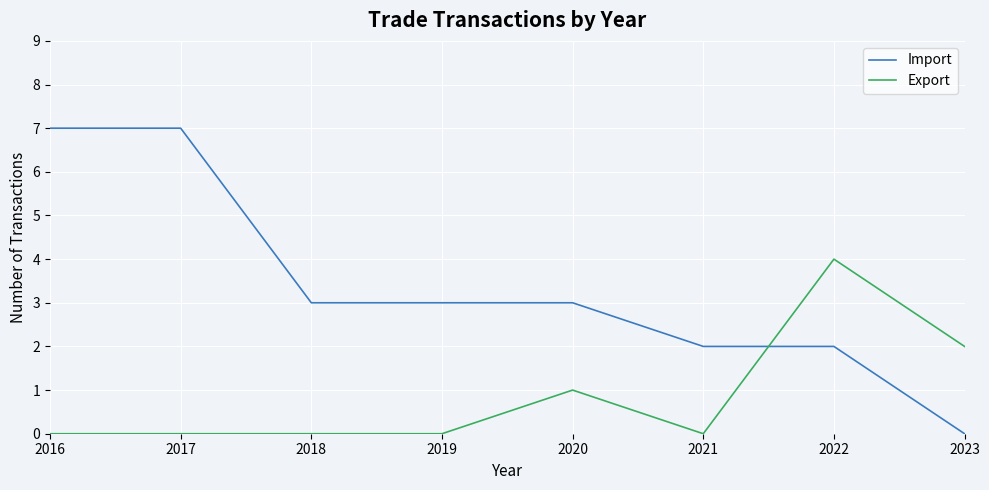

What is the difference between the highest and lowest values at 2021?

2